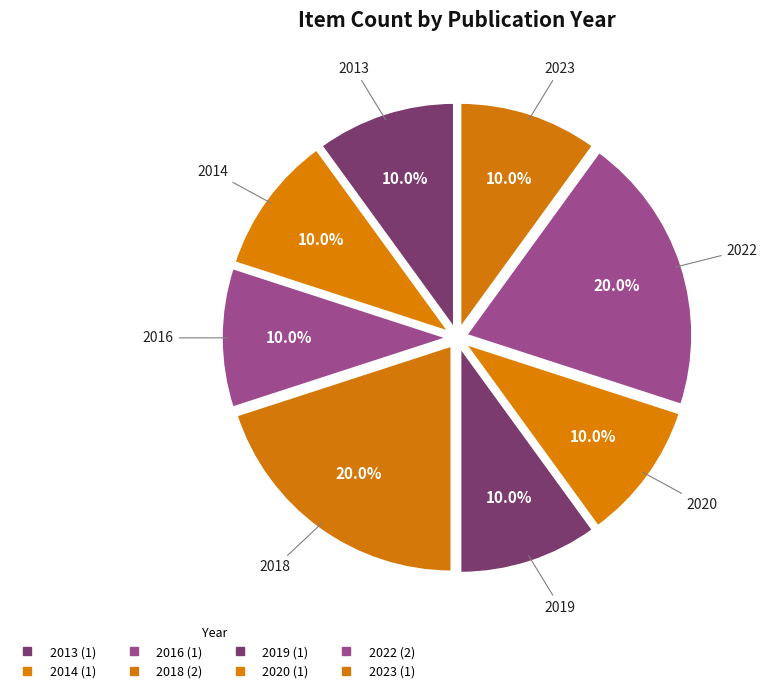

True or false: 2023 accounts for 10% of the total.

True